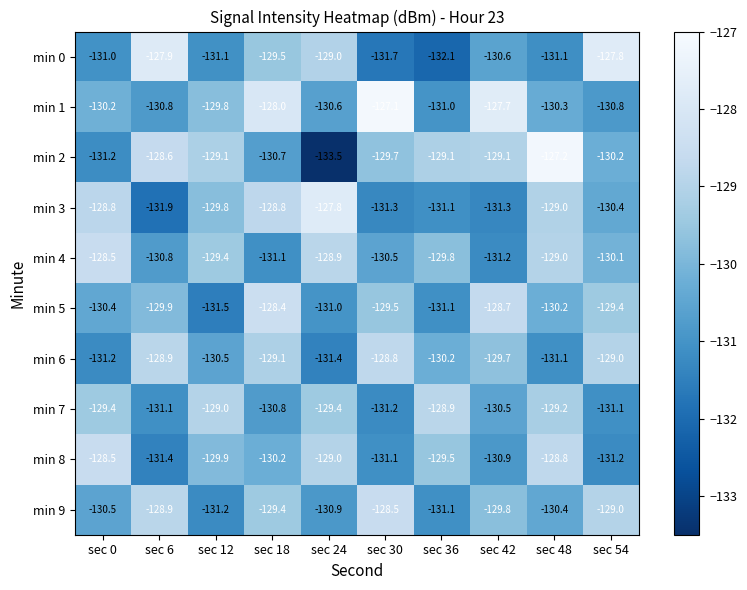

Which series has the widest spread of values?

min 2